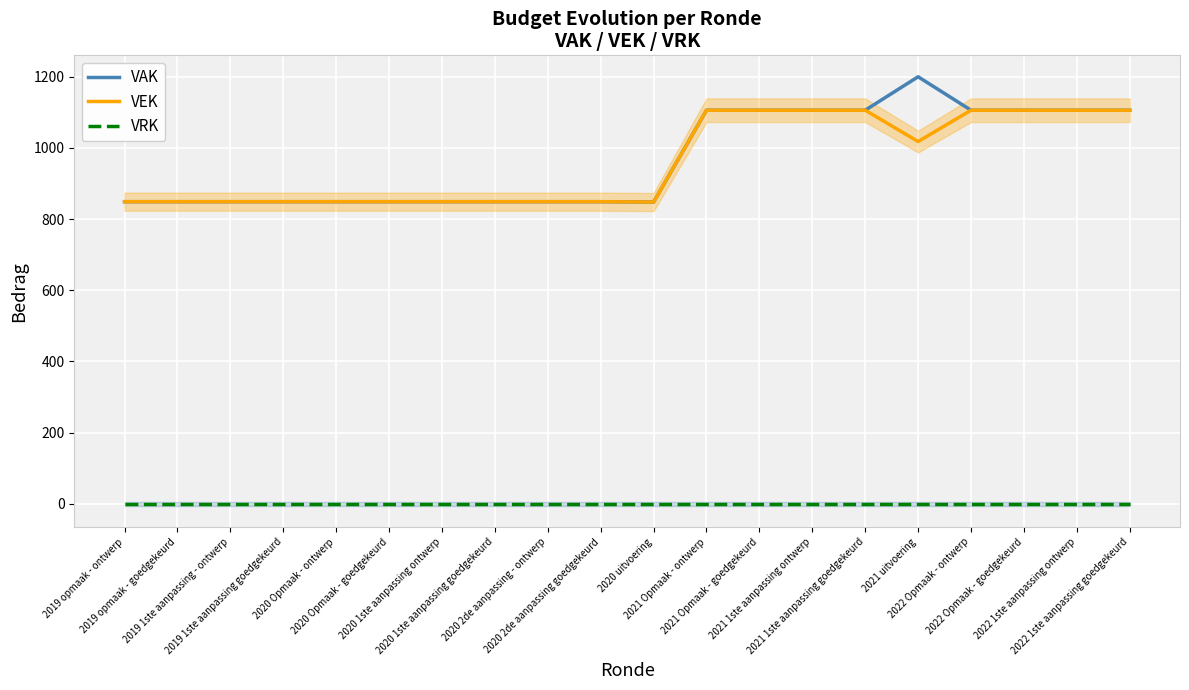

What is the greatest value displayed?

1200